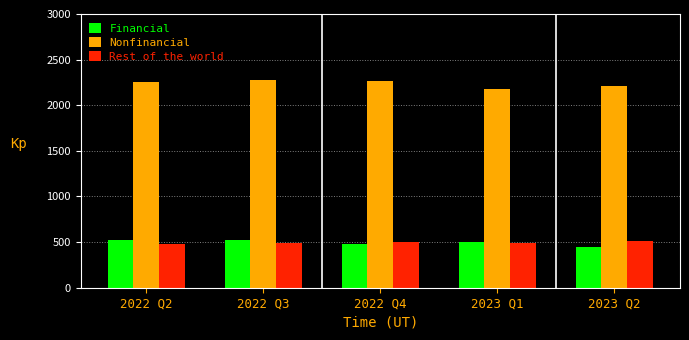

What is the spread (max minus min) of values at 2022 Q3?

1791.7